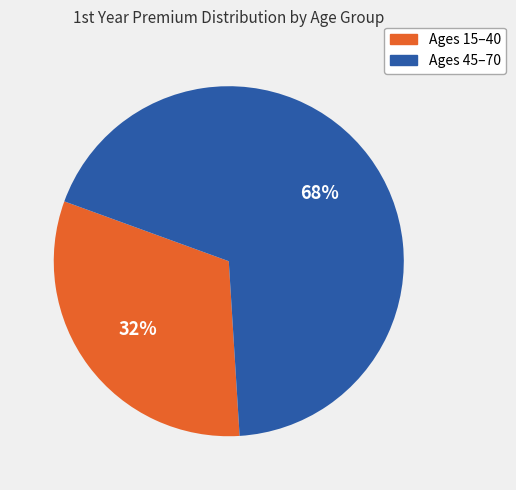

Is there any slice that represents more than half of the pie?

Yes